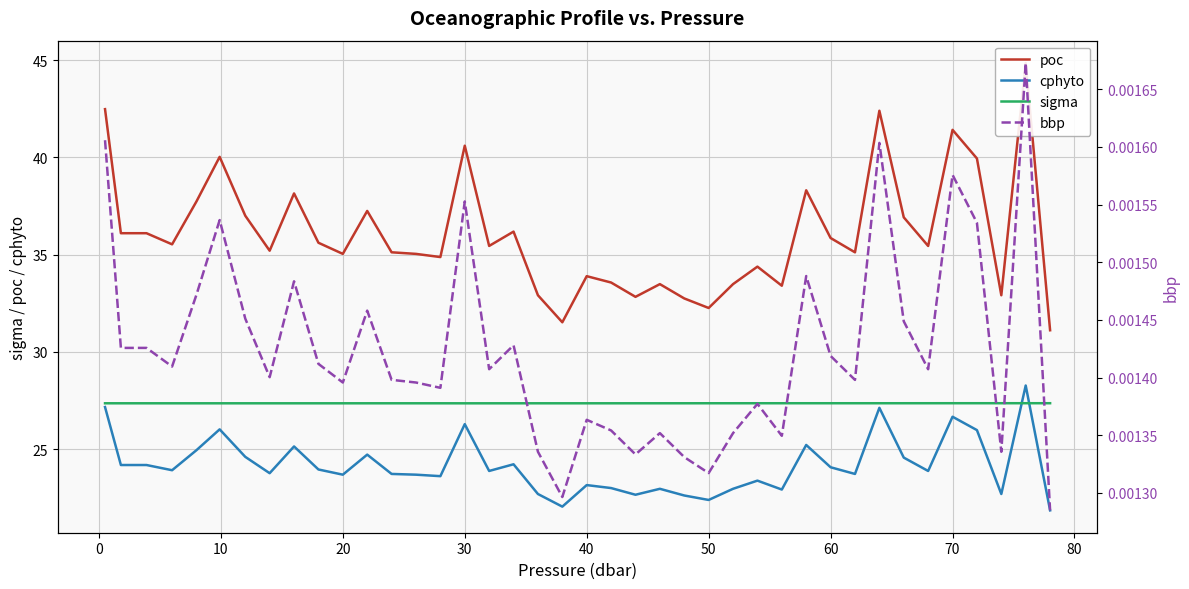

How many interior local valleys does the cphyto series have?

13